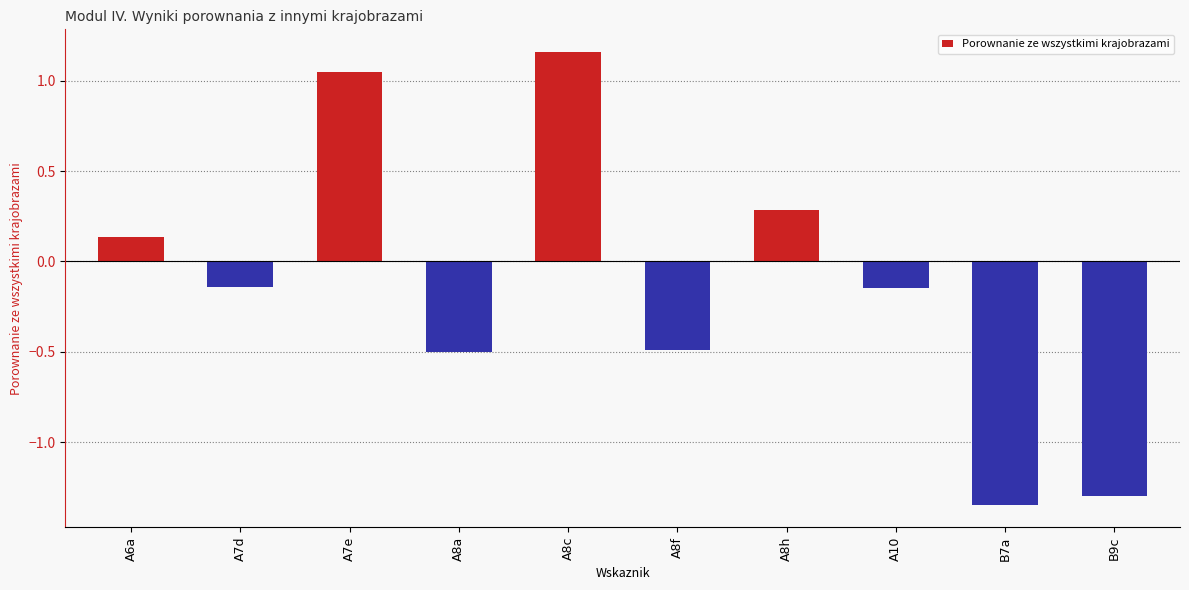

What is the sum of the values at A8a and A7d?

-0.6